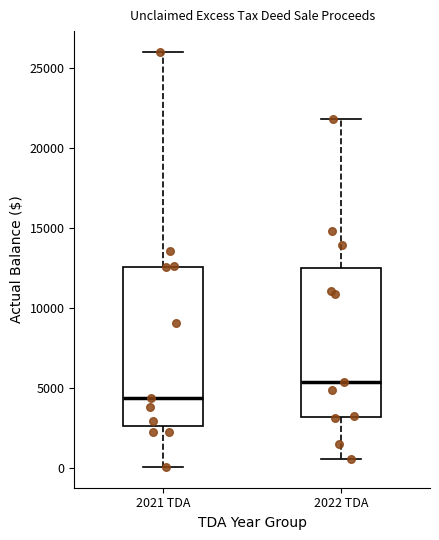

Reading left to right, read every box against the y-axis: the position of its median line, the range the box covers, and the ends of its whiskers. The values are not printed on the chart, so give them approximately, as read against the axis.

2021 TDA: median 4500, box 2500 to 12500, whiskers 0 to 26000
2022 TDA: median 5500, box 3000 to 12500, whiskers 500 to 22000